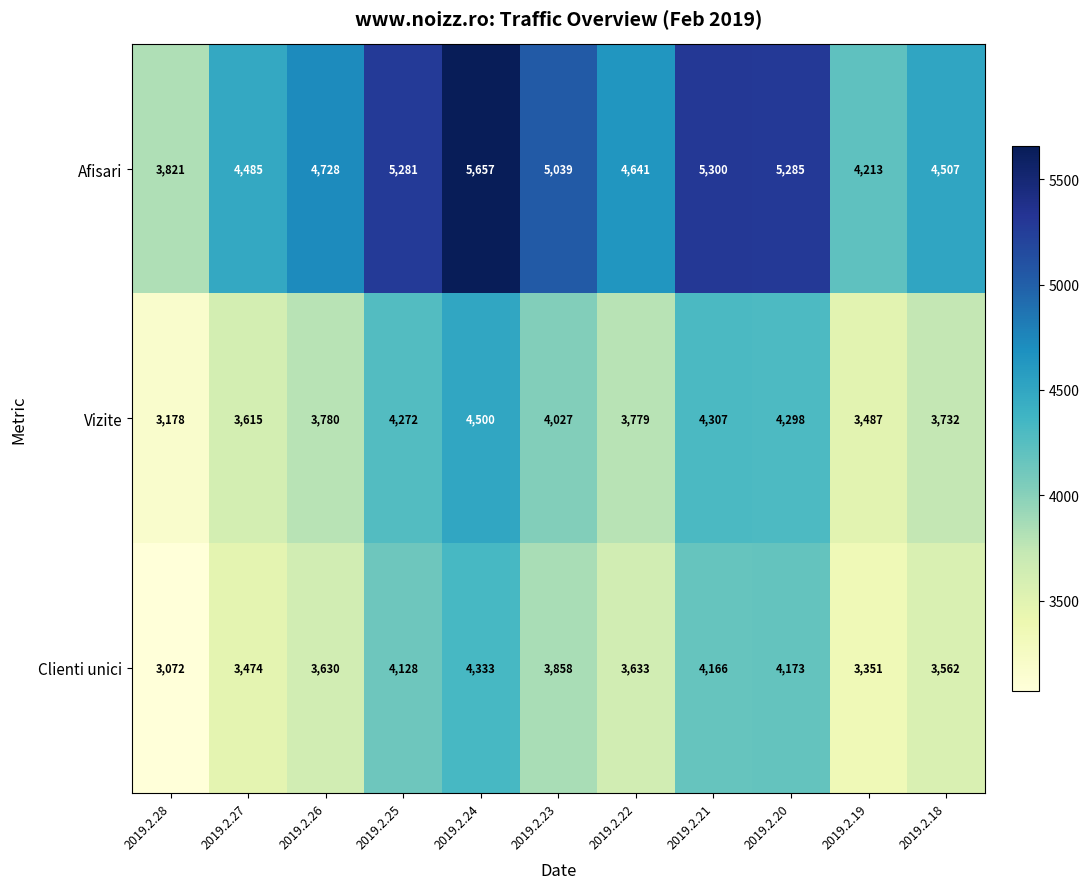

At how many categories does at least one series exceed 3133?

11